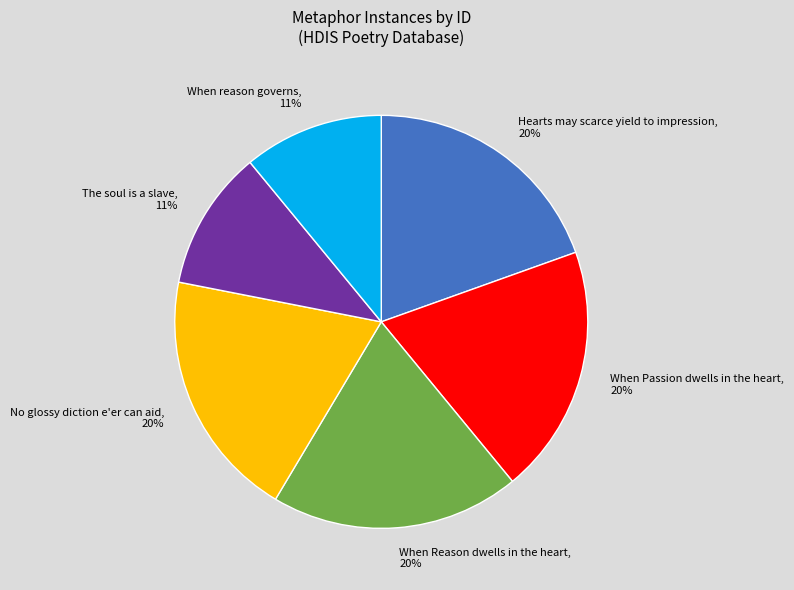

To the nearest percent, what portion does Hearts may scarce yield to impression represent?

20%